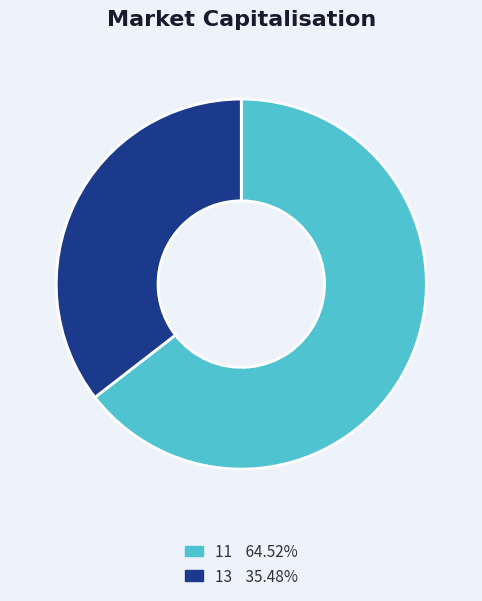

Which slice is the largest?

11